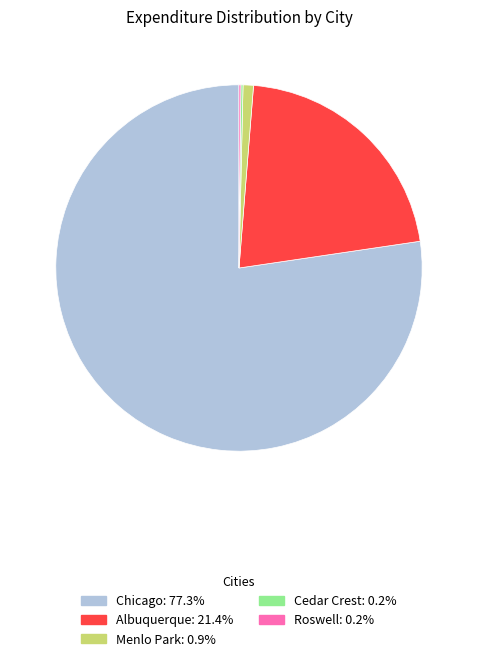

Does any single category account for the majority?

Yes